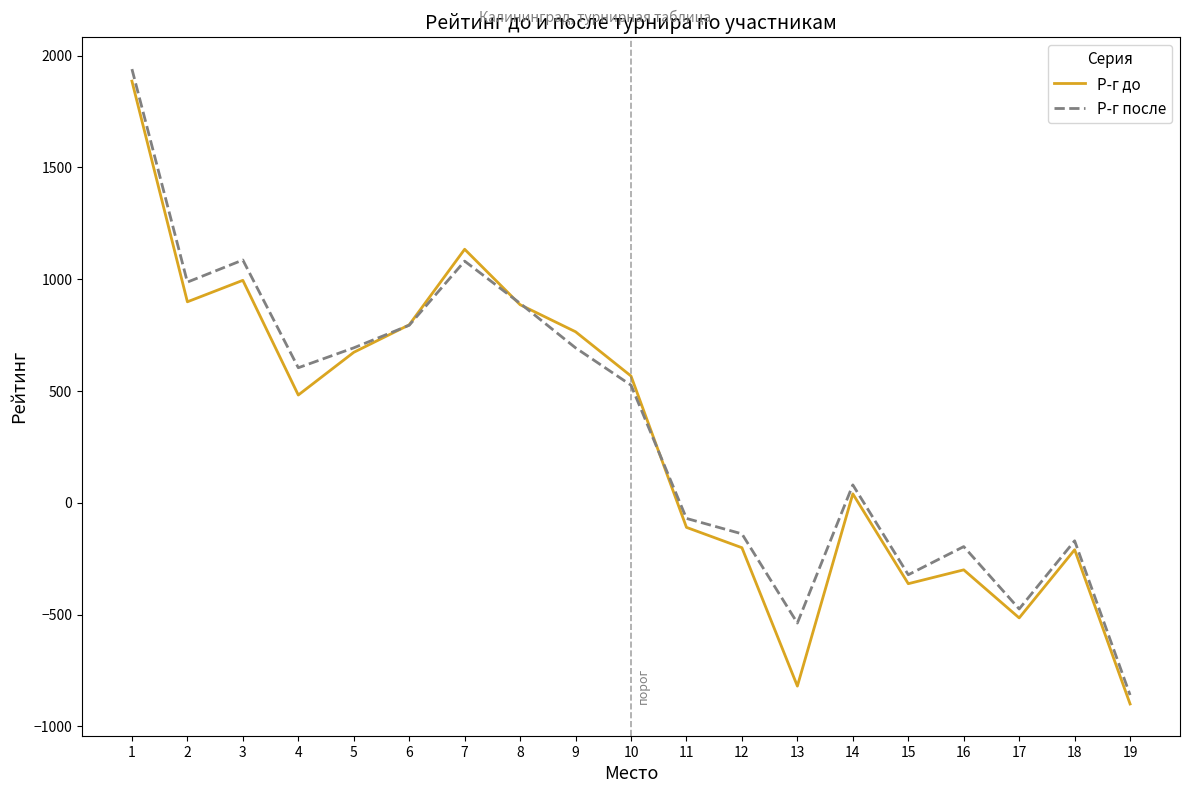

Which series ends up on top after the final intersection of Р-г до and Р-г после?

Р-г после